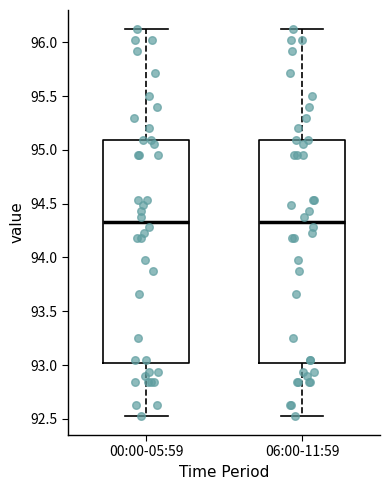

Where does the upper whisker of the box for 00:00-05:59 end on the y-axis? The values are not printed on the chart, so give them approximately, as read against the axis.

96.10